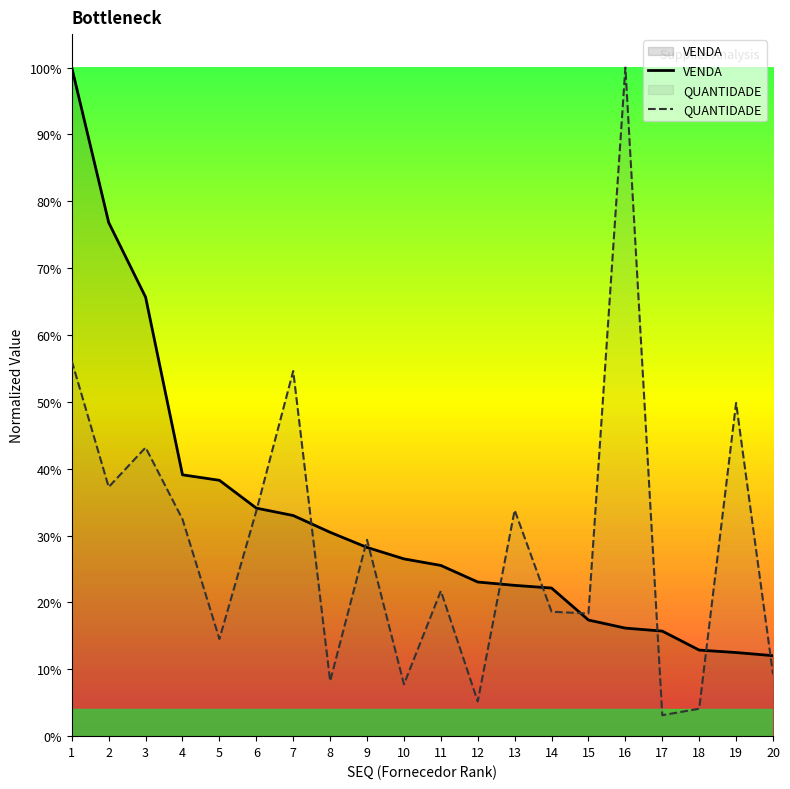

Which category has the lowest value across all series?

17